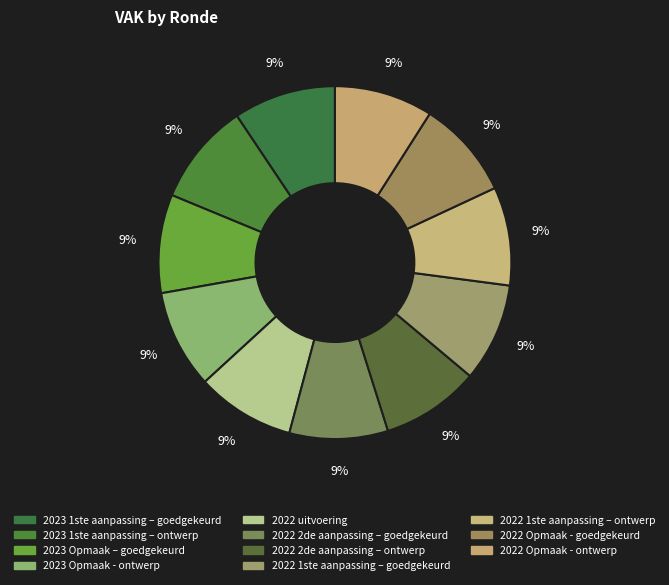

Is the sum of 2022 1ste aanpassing – ontwerp and 2022 uitvoering greater than half?

No